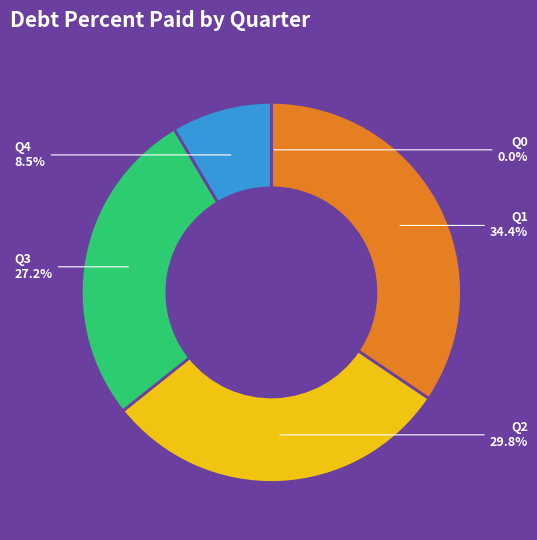

To the nearest percent, what is the difference between the largest and smallest slice percentages?

34%